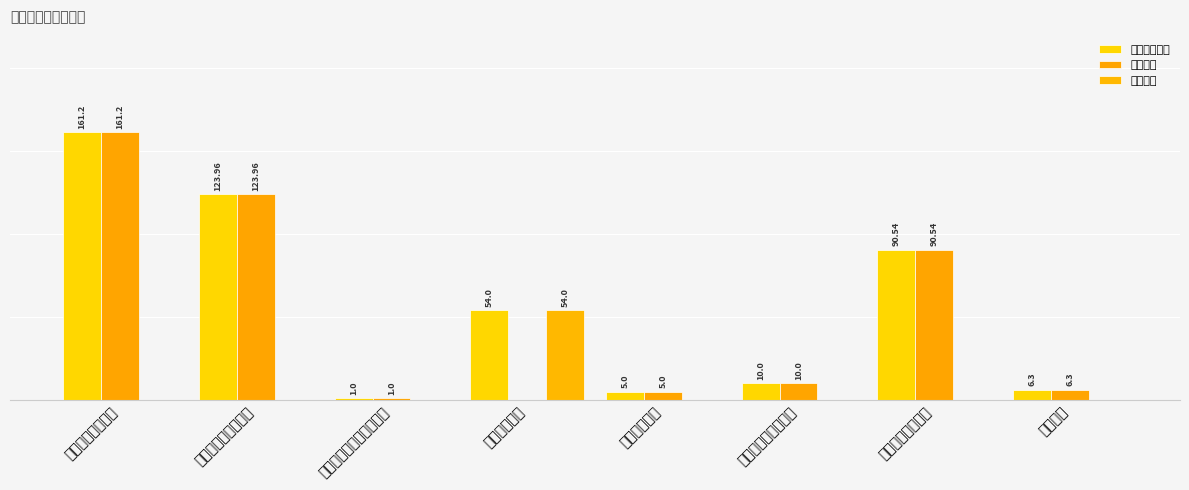

What is the value of the 本年支出合计 bar at the 1st from the left?

161.2